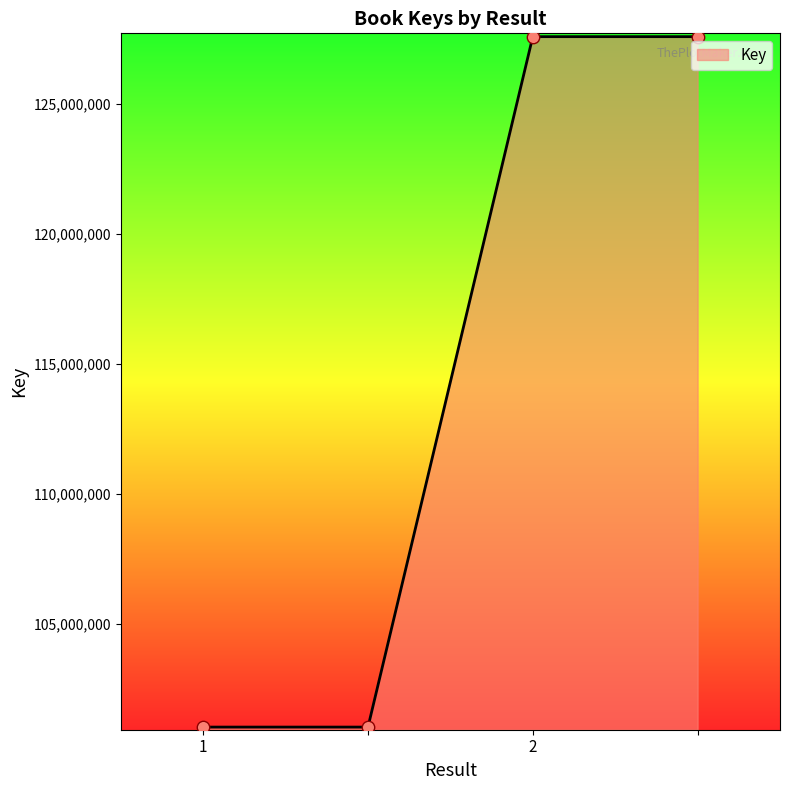

True or false: the data has more than 1 interior local peaks.

False